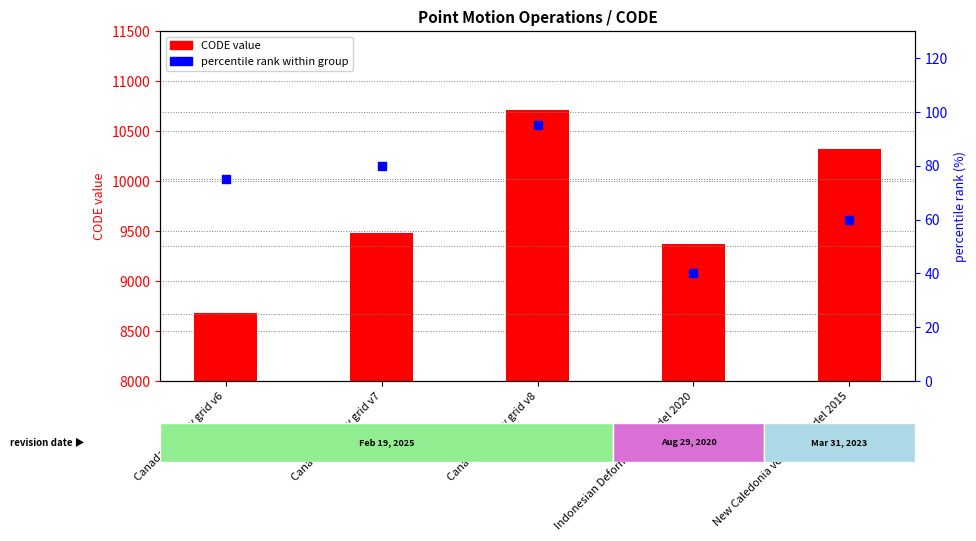

At how many categories does at least one series exceed 1506?

5